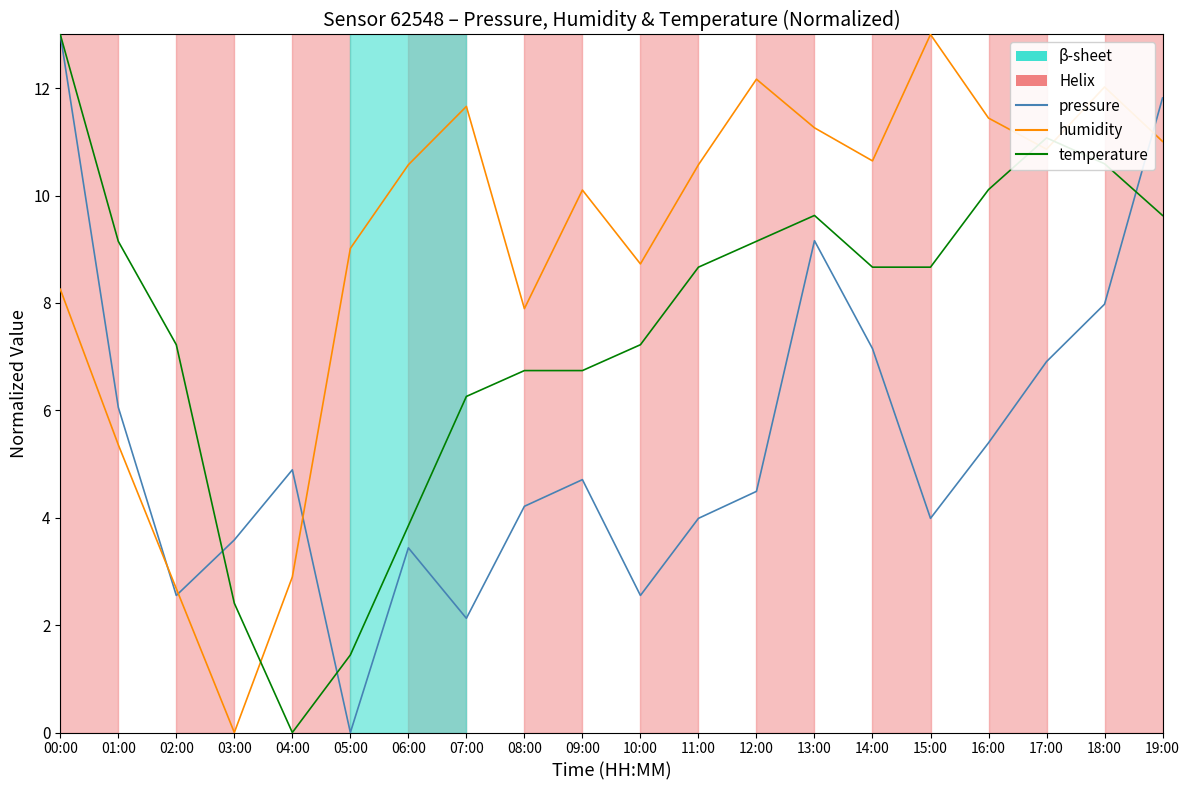

True or false: temperature has more than 0 points higher than both neighbors.

True